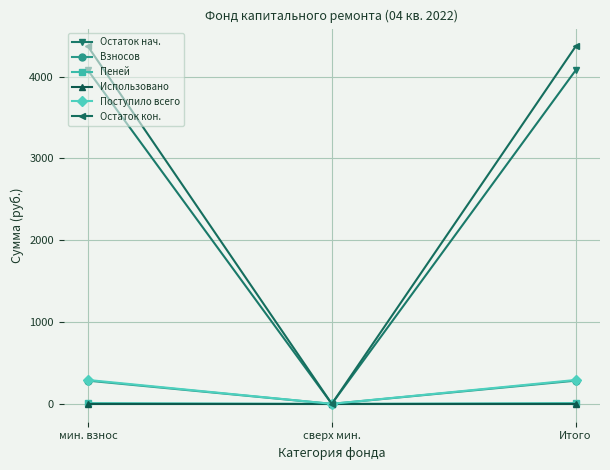

What is the label of the 1st point from the right?

Итого